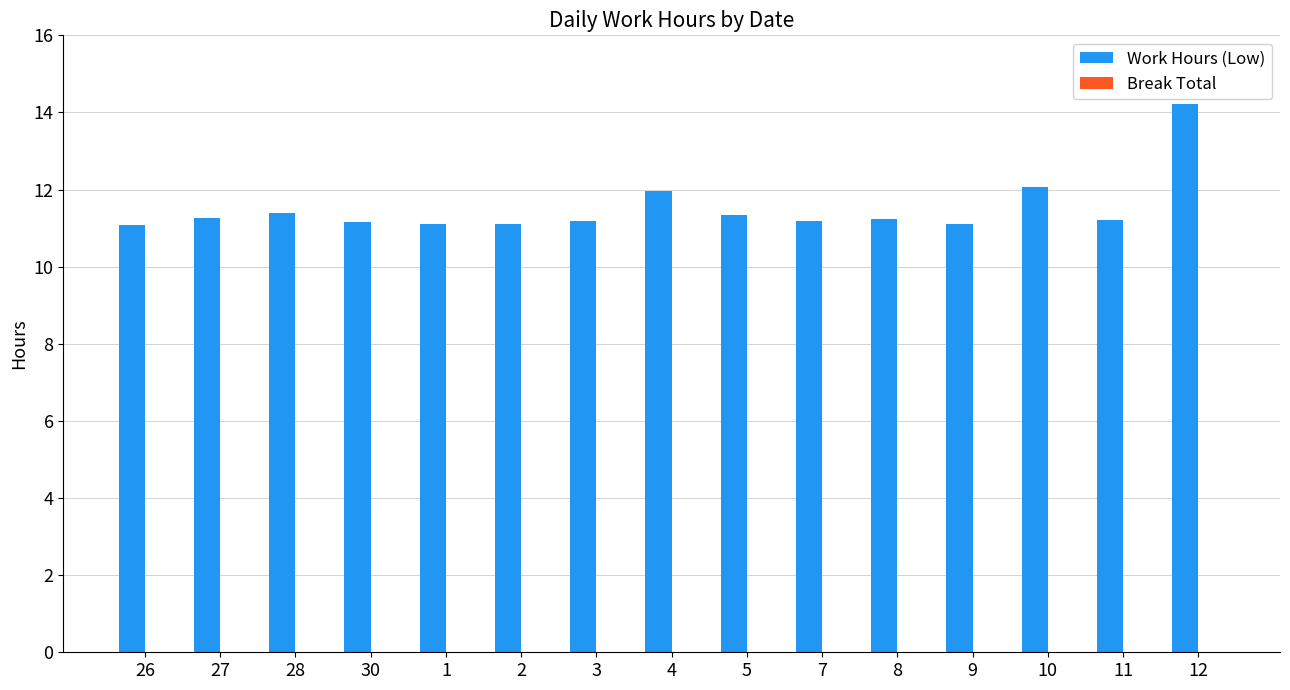

At which category does the chart reach its peak across all series?

12